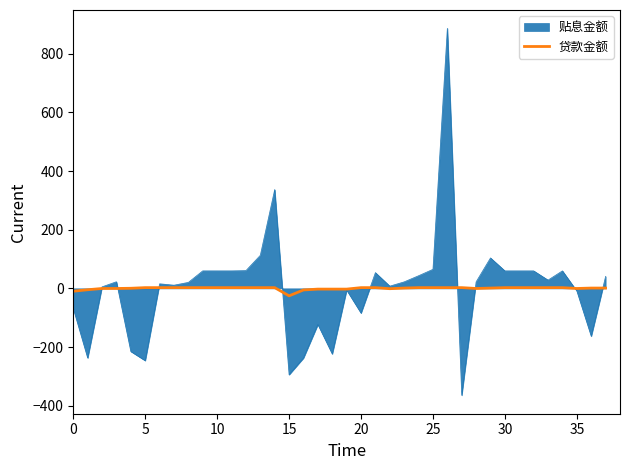

List the series in order of their peak value, lowest first.

贷款金额, 贴息金额